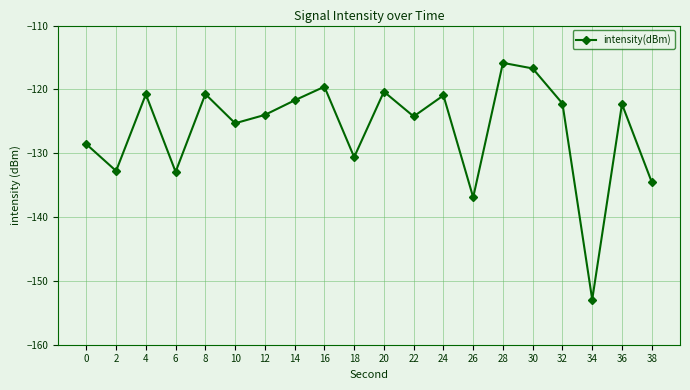

Is it true that the value at 24 is -83.4?

False